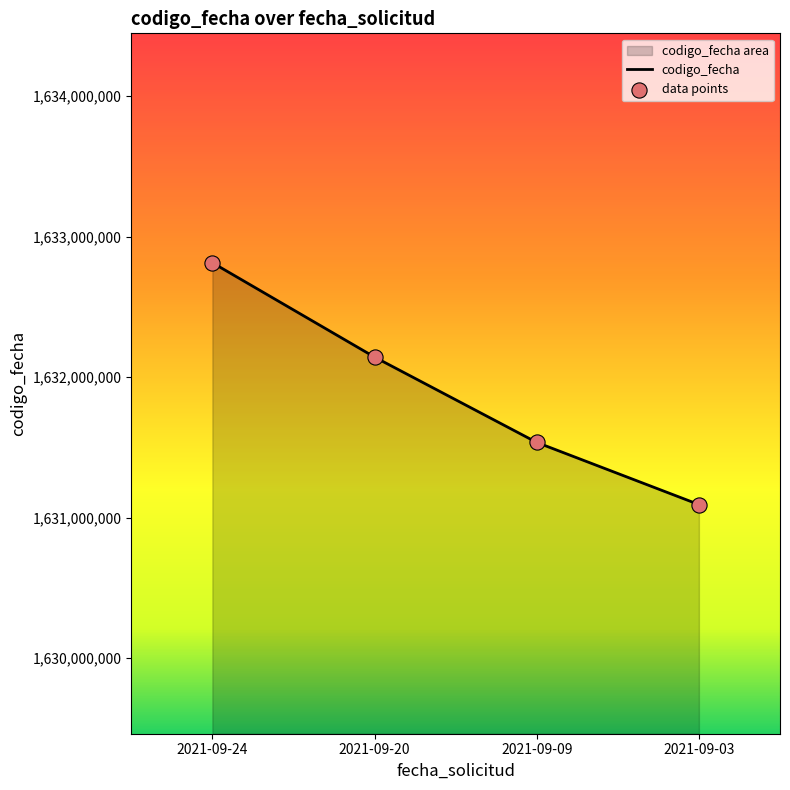

Between 2021-09-20 and 2021-09-03, which is larger?

2021-09-20